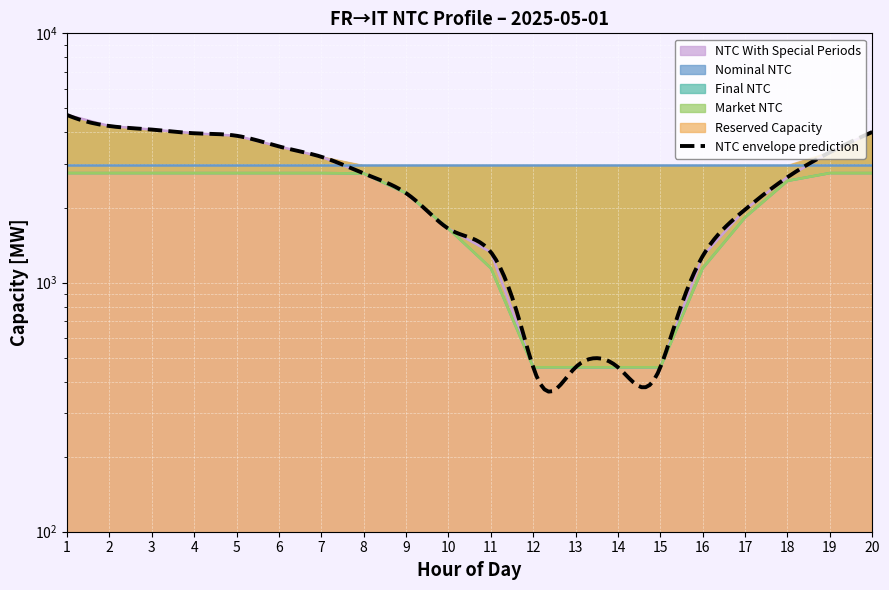

True or false: Final NTC has a value of 2739 at 8.

True